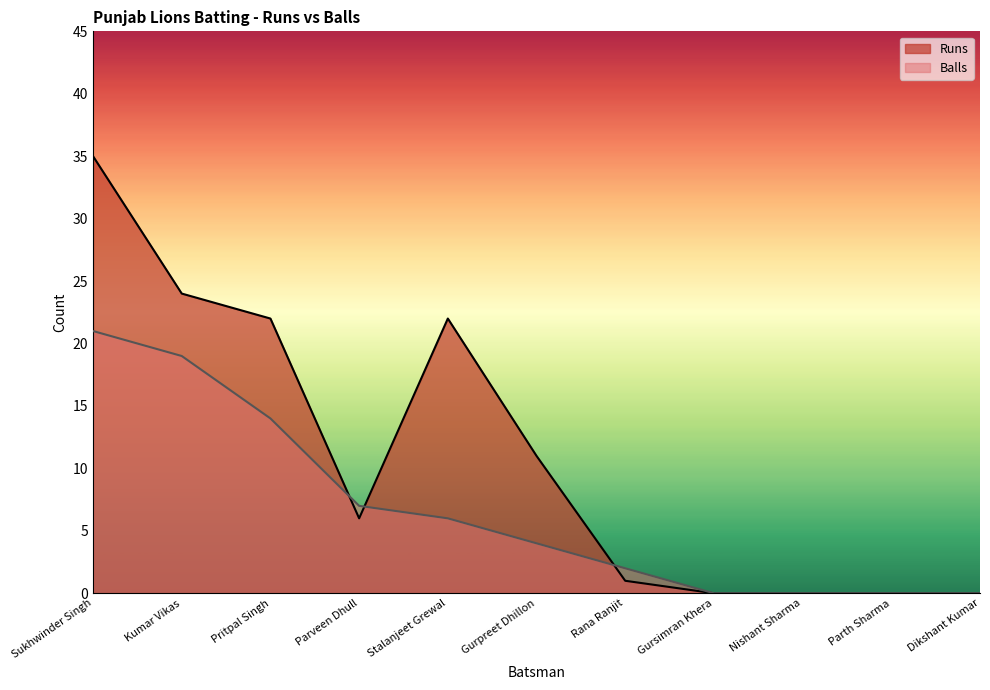

Reading right to left, list all the values displayed in this chart.

Runs: Dikshant Kumar=0	Parth Sharma=0	Nishant Sharma=0	Gursimran Khera=0	Rana Ranjit=1	Gurpreet Dhillon=11	Stalanjeet Grewal=22	Parveen Dhull=6	Pritpal Singh=22	Kumar Vikas=24	Sukhwinder Singh=35
Balls: Dikshant Kumar=0	Parth Sharma=0	Nishant Sharma=0	Gursimran Khera=0	Rana Ranjit=2	Gurpreet Dhillon=4	Stalanjeet Grewal=6	Parveen Dhull=7	Pritpal Singh=14	Kumar Vikas=19	Sukhwinder Singh=21